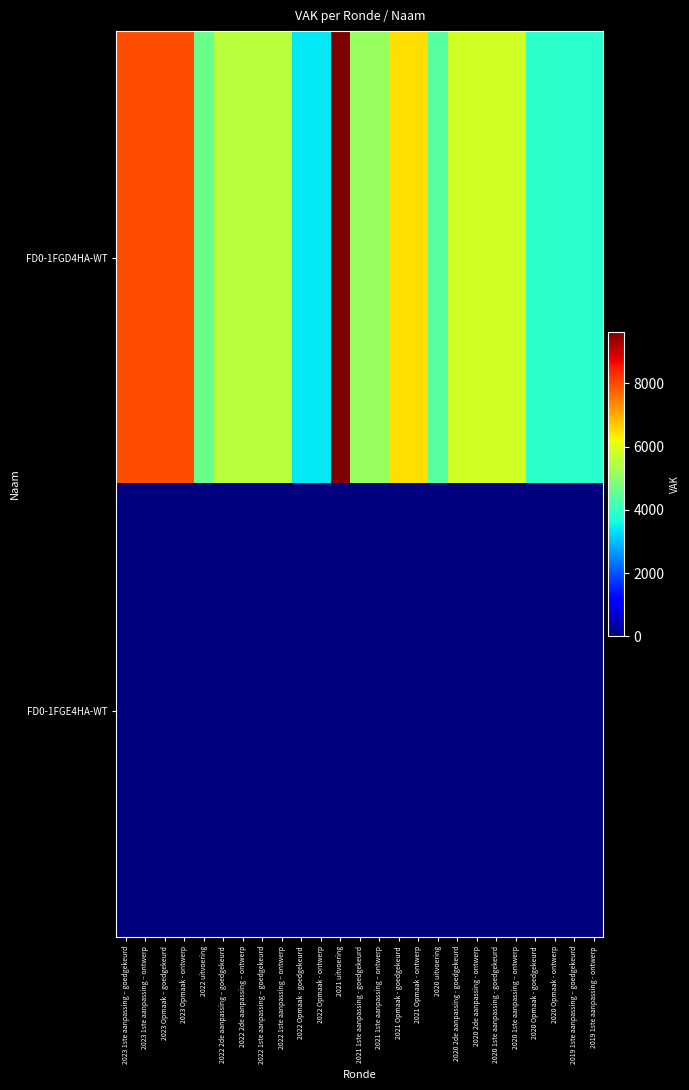

Which series has the largest total across all categories?

FD0-1FGD4HA-WT